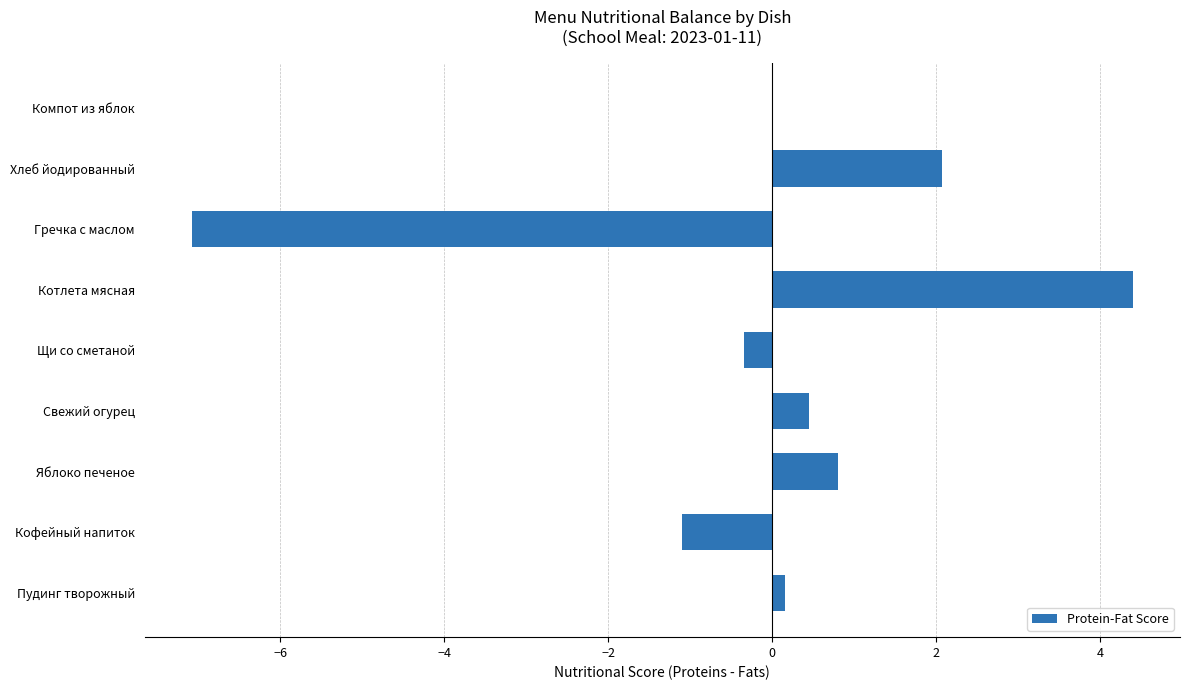

The value at Яблоко печеное is 0.8. True or false?

True